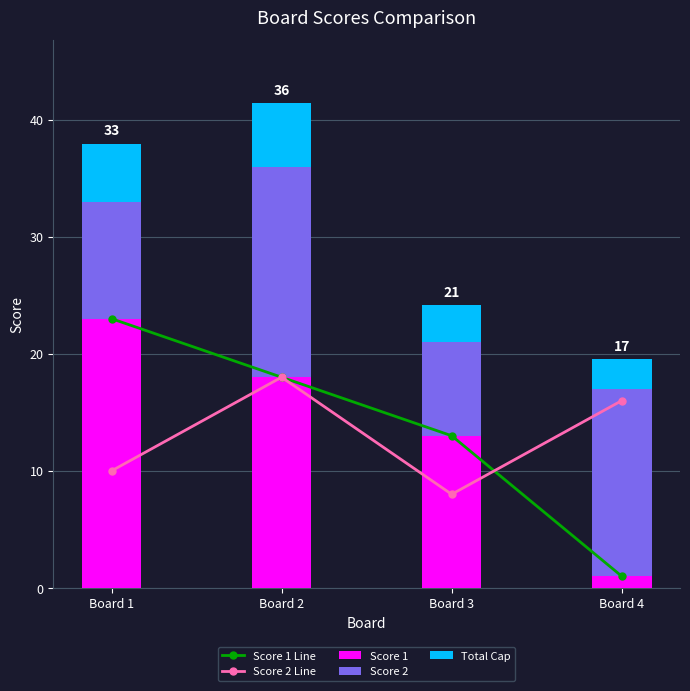

Rank the series by their maximum value, from lowest to highest.

Total Cap, Score 2 Line, Score 2, Score 1 Line, Score 1